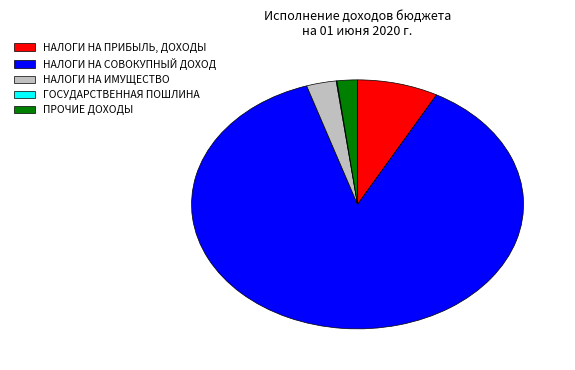

Approximately how many times larger is the value at НАЛОГИ НА ИМУЩЕСТВО compared to ПРОЧИЕ ДОХОДЫ?

1.5